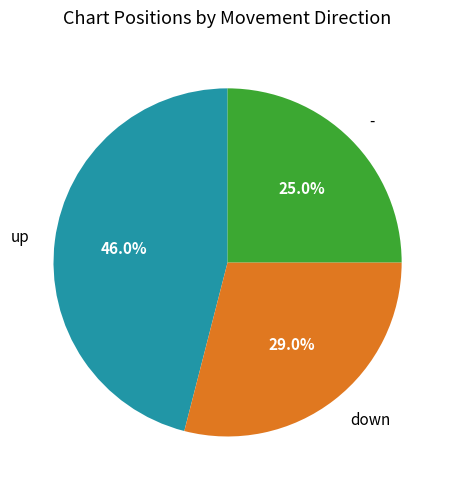

What percentage do up and down together represent?

75.0%